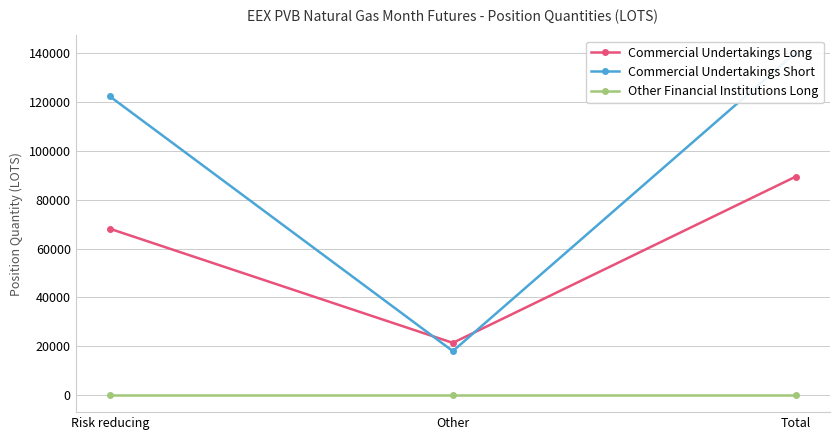

Does the chart have visible grid lines?

Yes